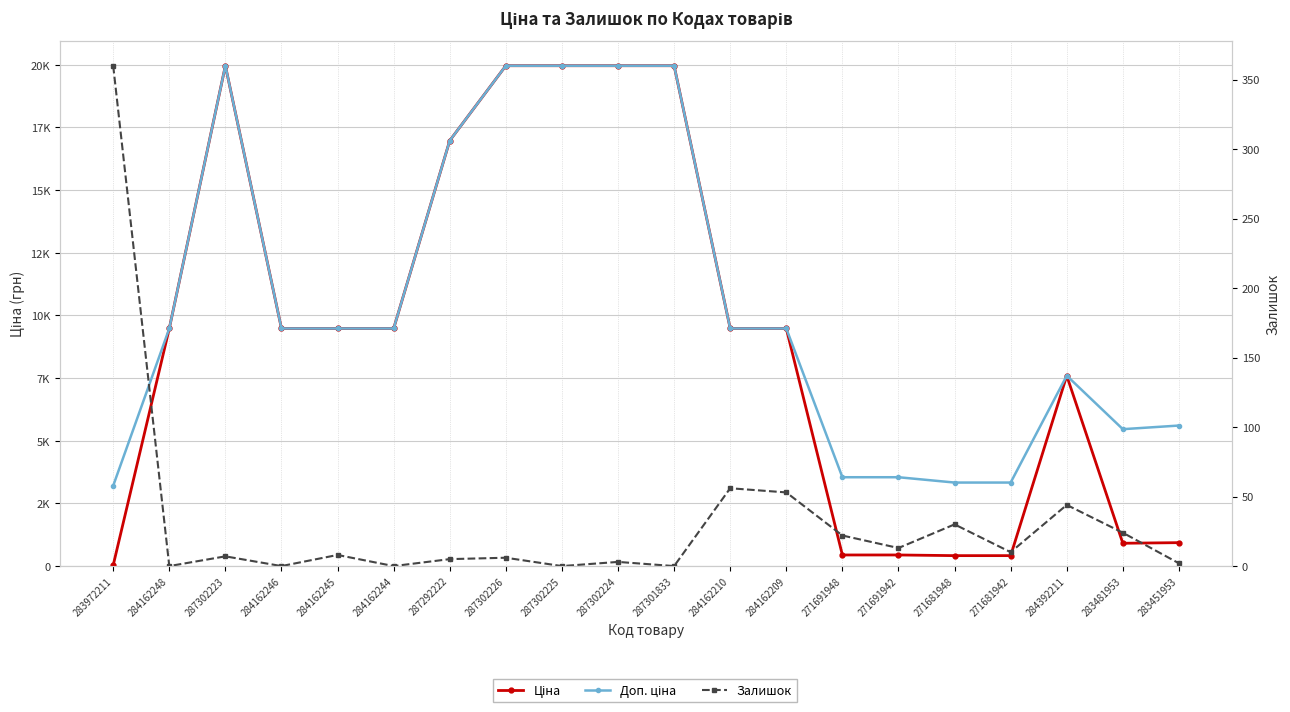

Does the chart display data point markers on the line(s)?

Yes